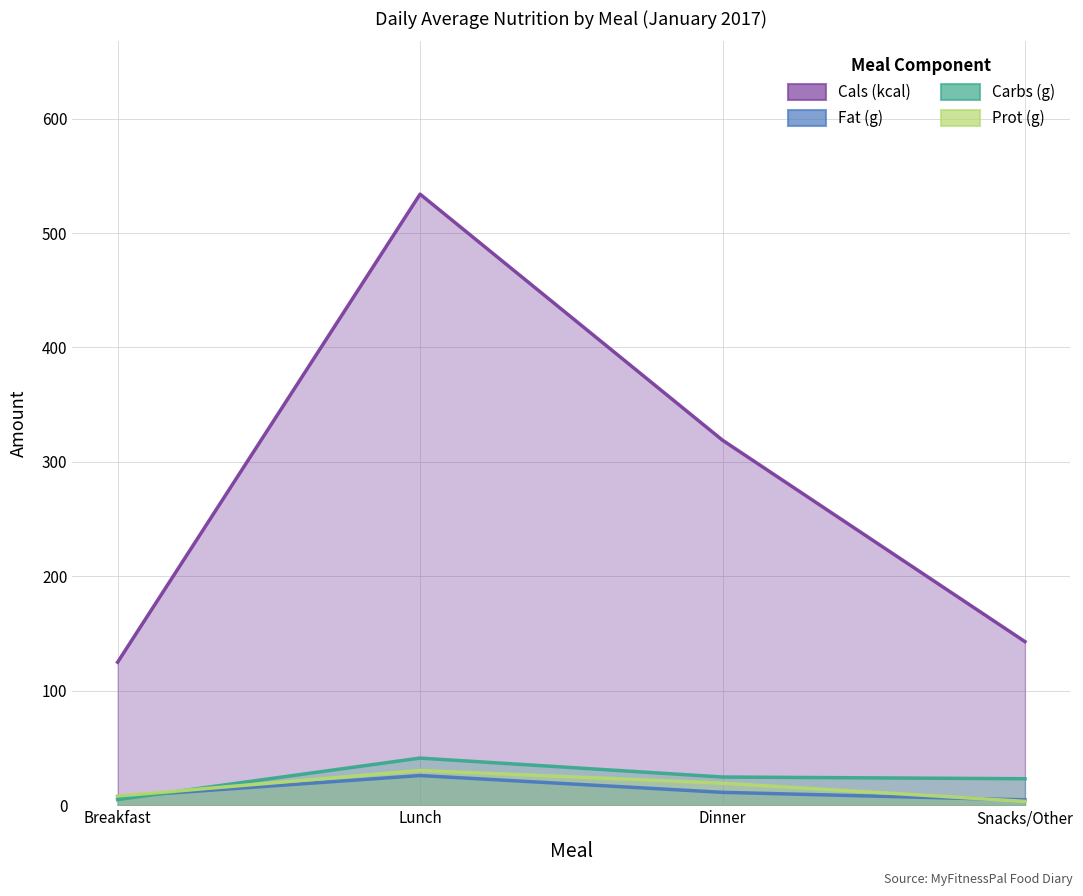

What is the label of the 1st point from the right?

Snacks/Other